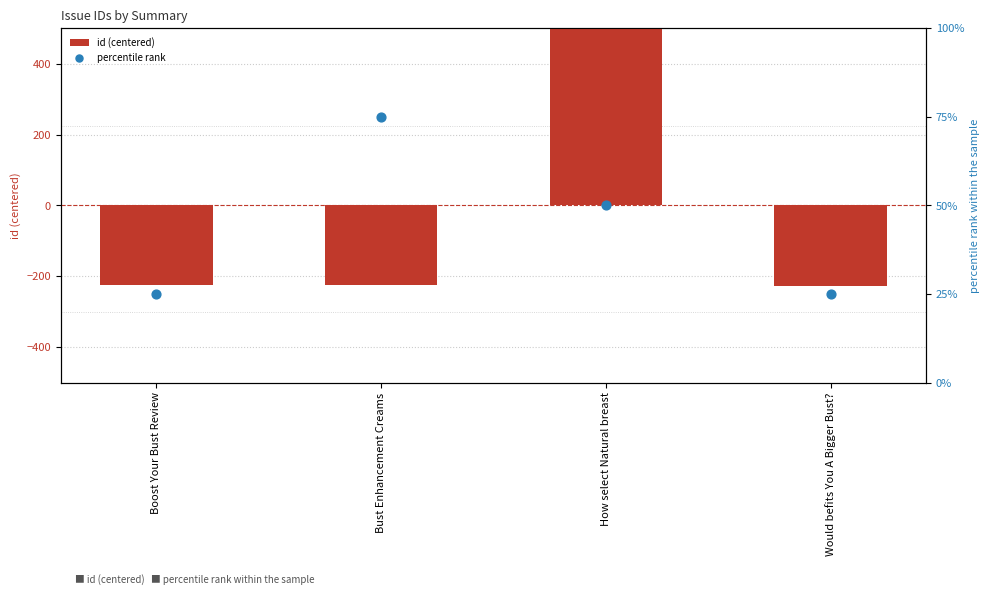

Which series contains the highest Y value?

id (centered)